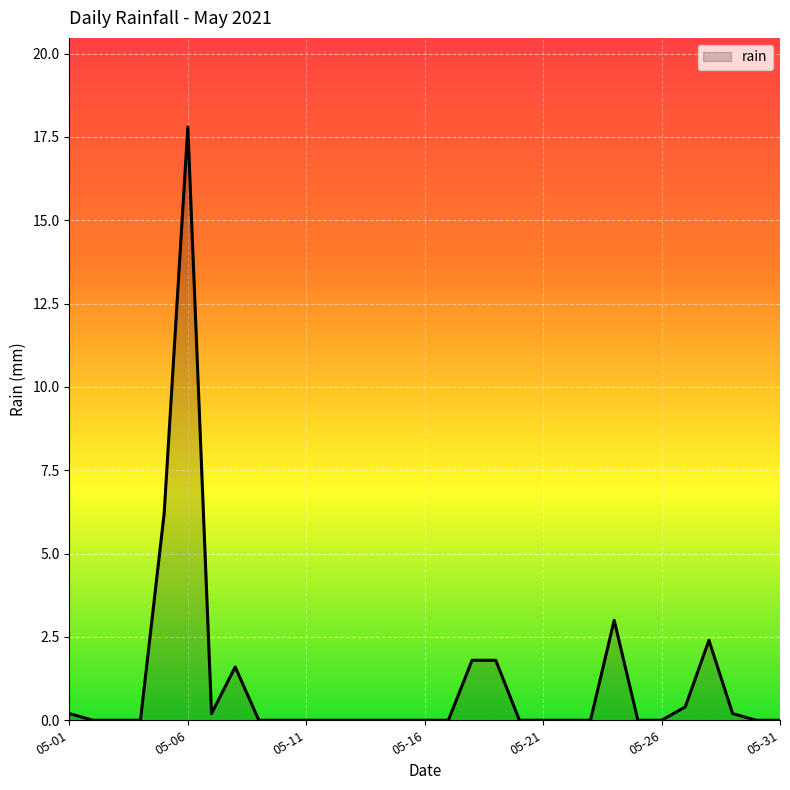

True or false: there are more than 1 points higher than both neighbors.

True